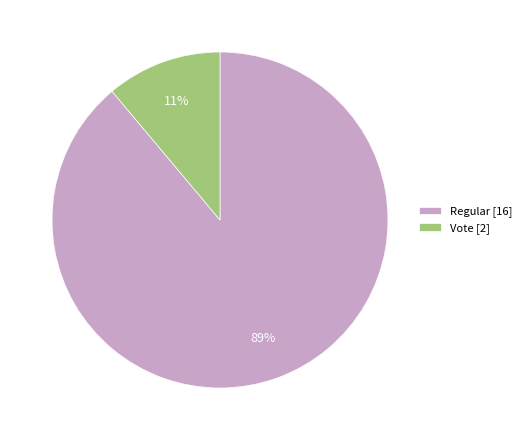

Count the number of slices in the pie.

2